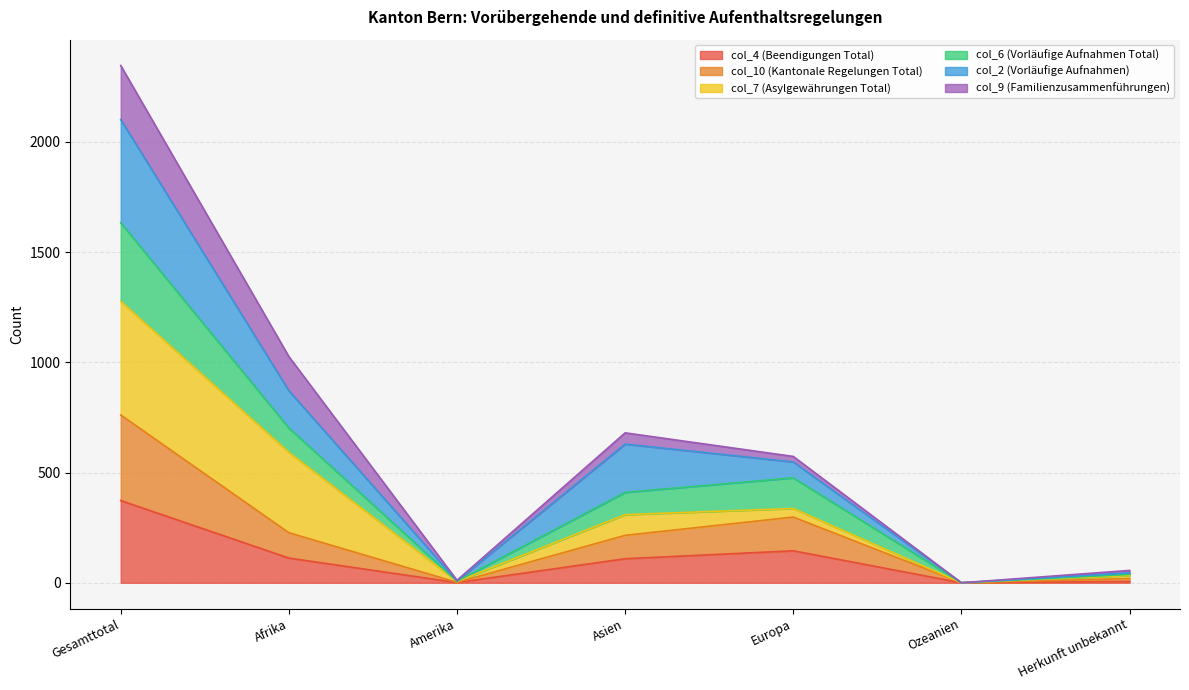

At which category is the sum across all series the highest?

Gesamttotal